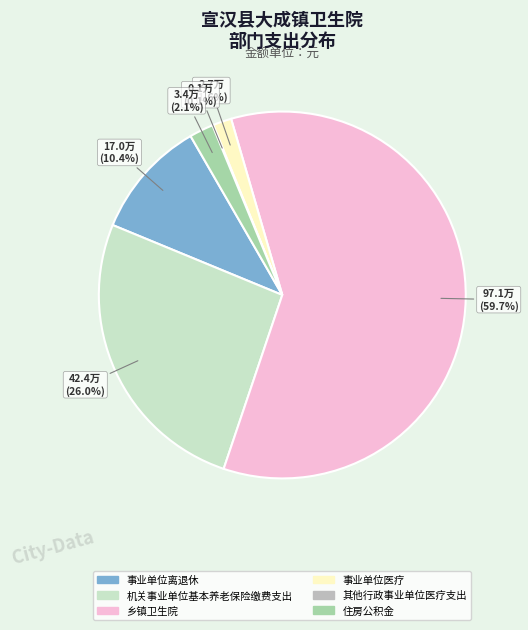

What percentage is the 事业单位医疗 slice, to the nearest percent?

2%